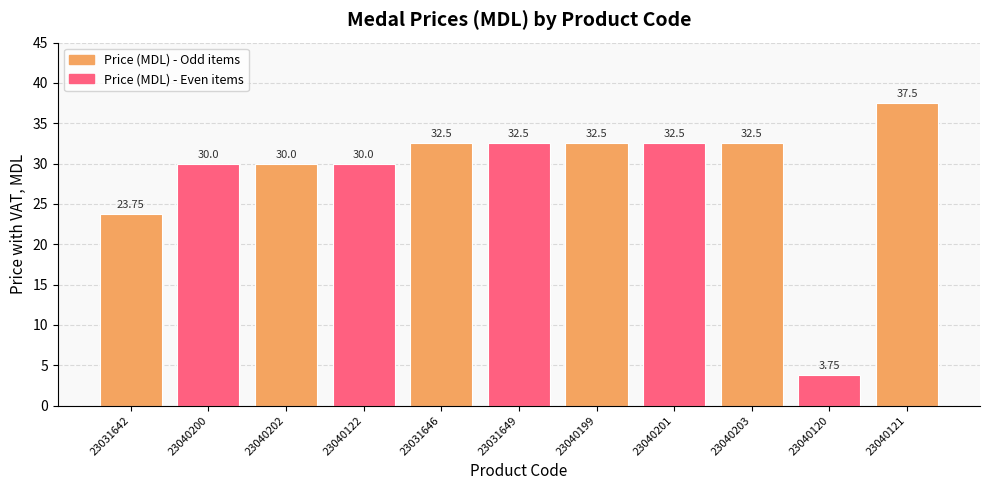

What is the sum of the values at 23040121 and 23040200?

67.5